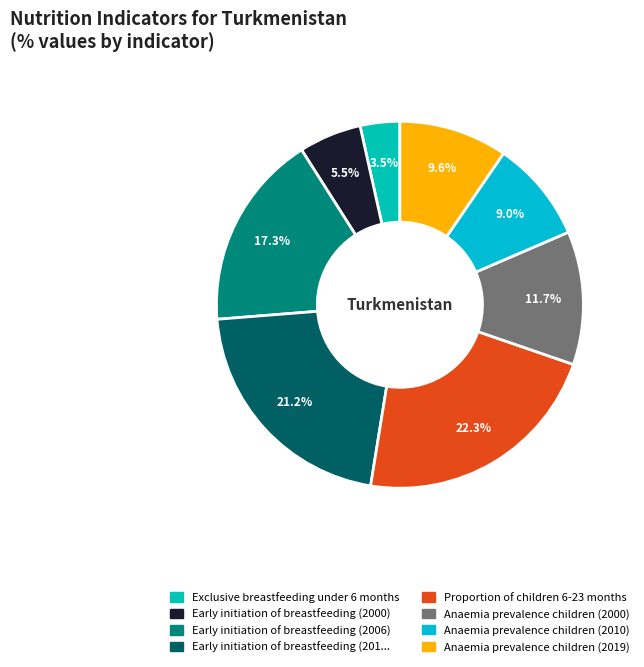

How many segments does this pie chart have?

8